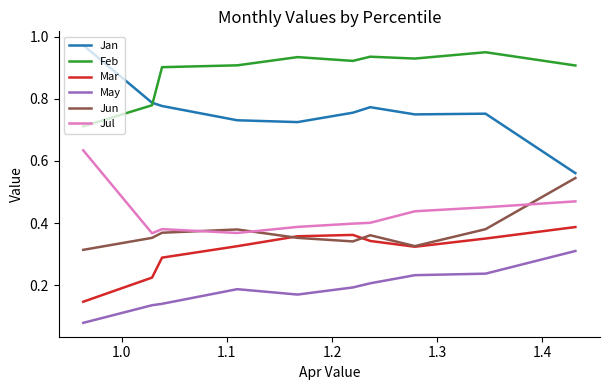

Which series has the largest total across all categories?

Feb